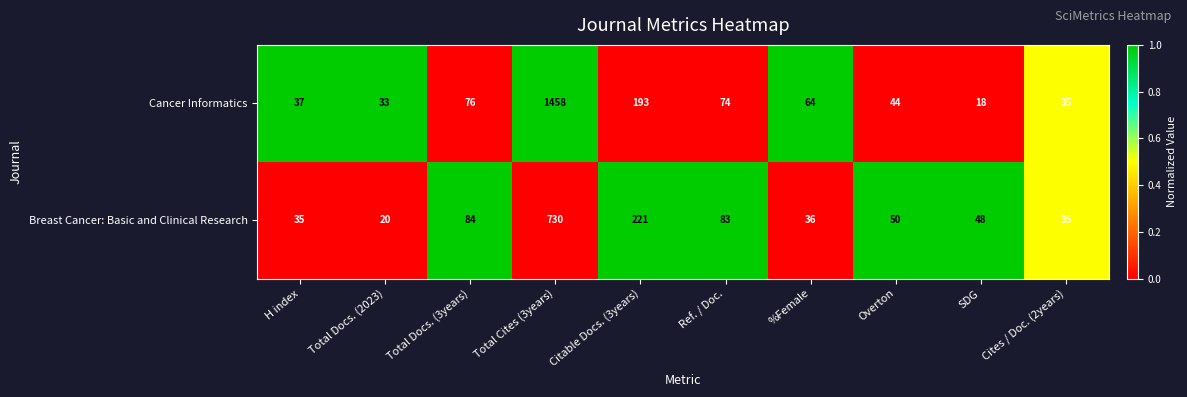

Count the number of categories in the chart.

10